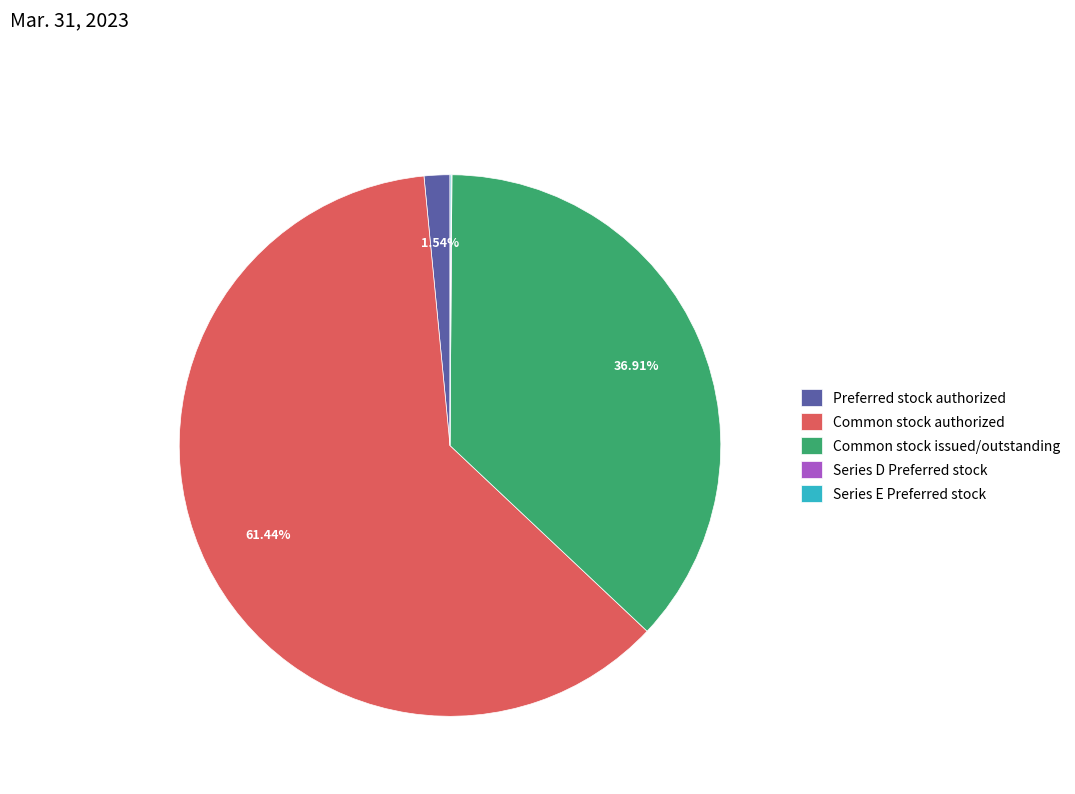

What is the majority slice?

Common stock authorized